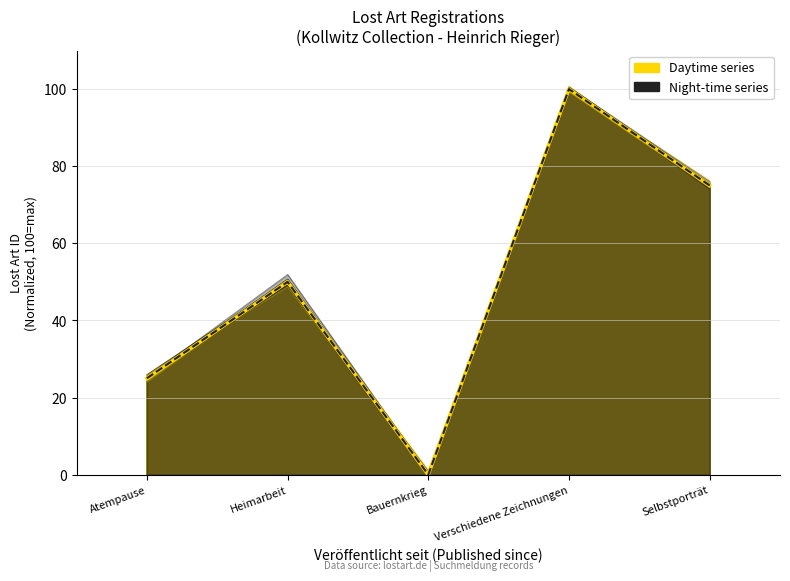

What is the sum of the Daytime series values at Selbstporträt and Verschiedene Zeichnungen?

175